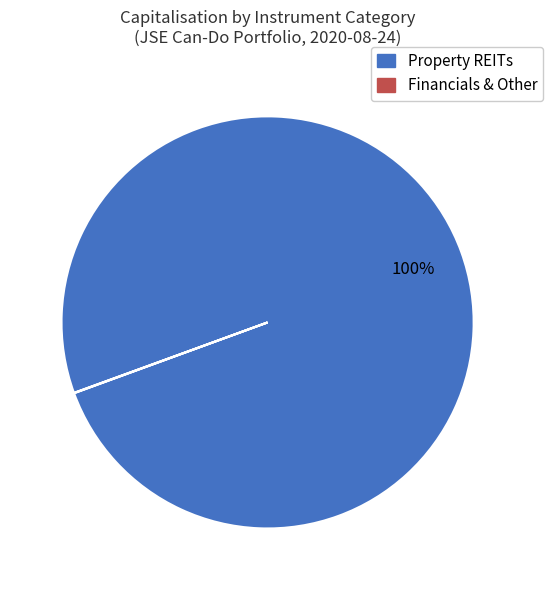

To the nearest percent, what is the difference between the largest and smallest slice percentages?

100%